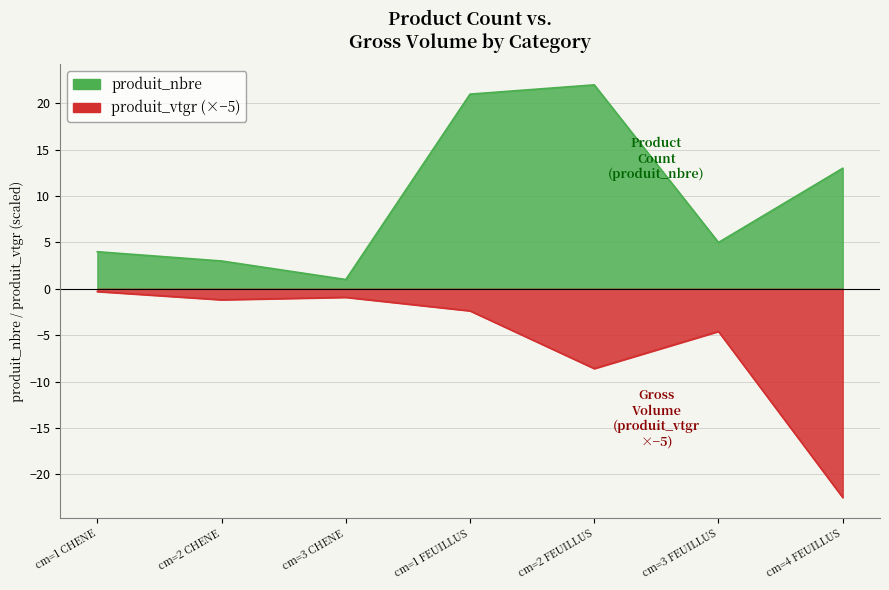

True or false: produit_vtgr and produit_nbre intersect in this chart.

False